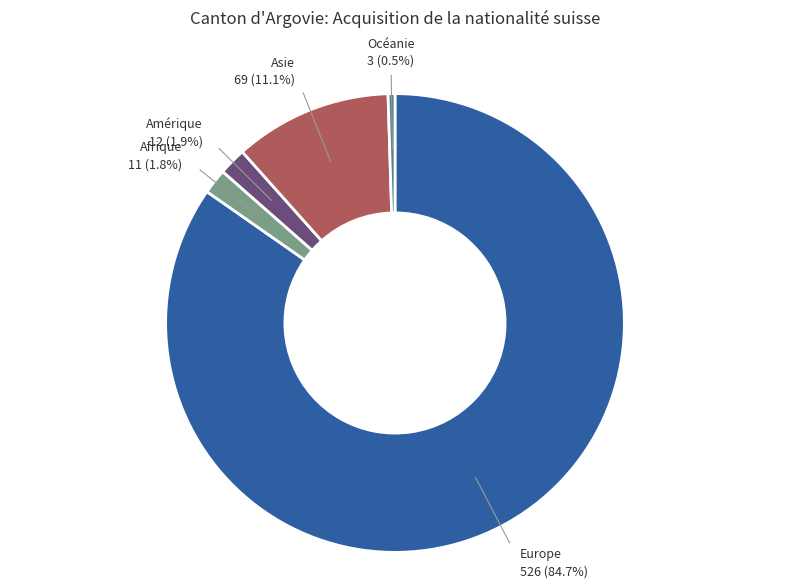

What percentage do Afrique and Océanie together represent?

2.3%